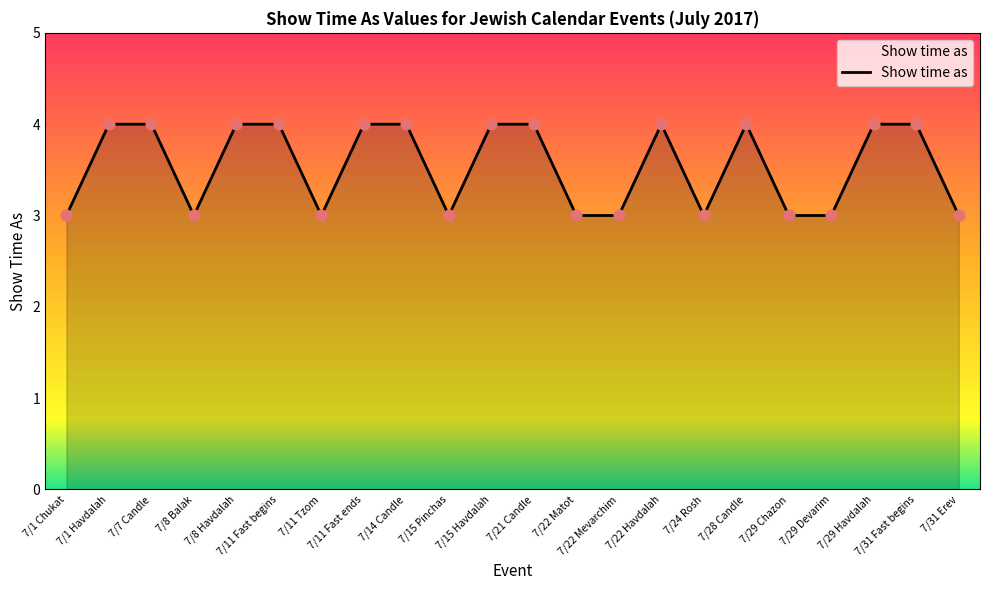

Which has a higher value, 7/31 Fast begins or 7/8 Balak?

7/31 Fast begins